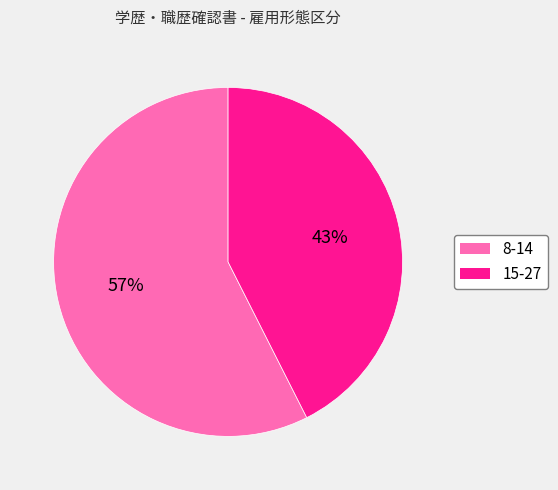

The 15-27 slice represents 43% of the pie. True or false?

True